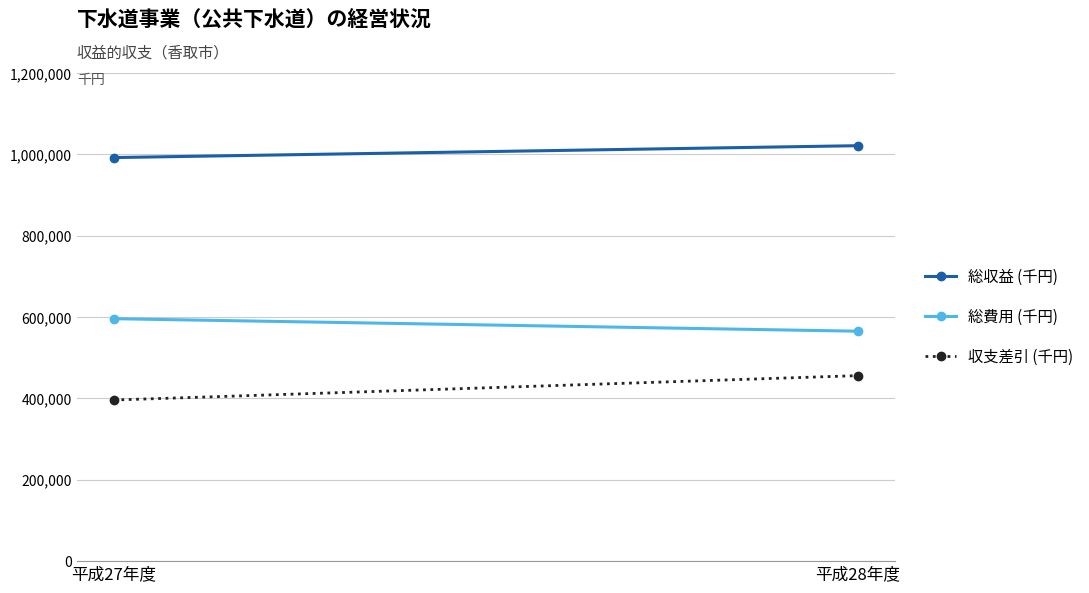

Where is 総費用 (千円) nearest to the value 580698?

平成28年度